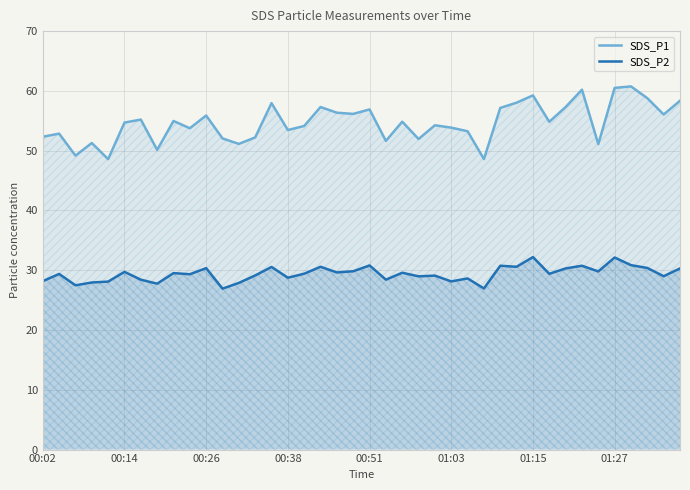

True or false: SDS_P2 has a value of 42.4 at 17.

False